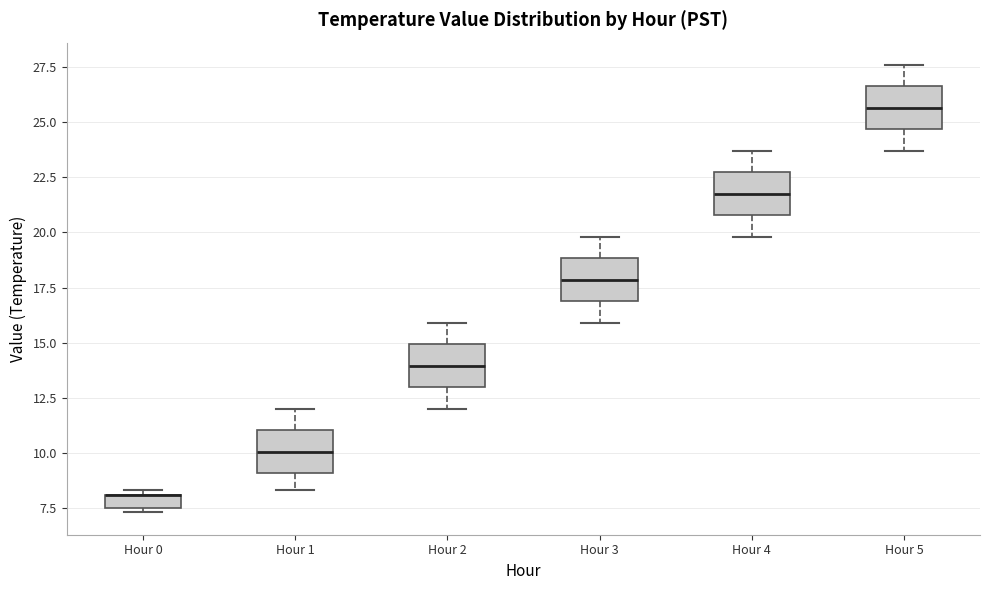

Where is the upper edge of the box for Hour 4 on the y-axis? The values are not printed on the chart, so give them approximately, as read against the axis.

22.5